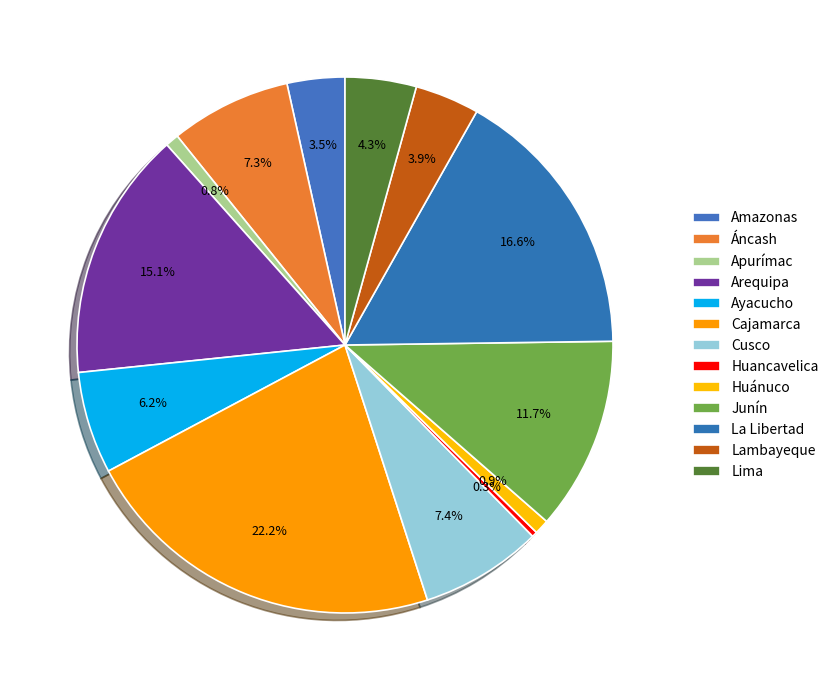

To the nearest percent, what portion does La Libertad represent?

17%